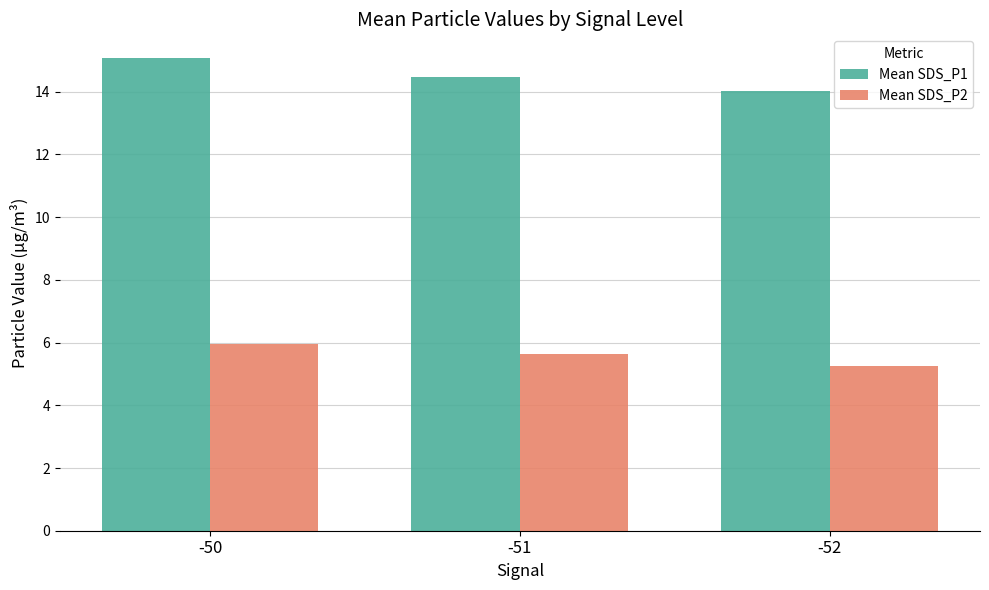

Rank the categories by Mean SDS_P2 value from highest to lowest.

-50, -51, -52